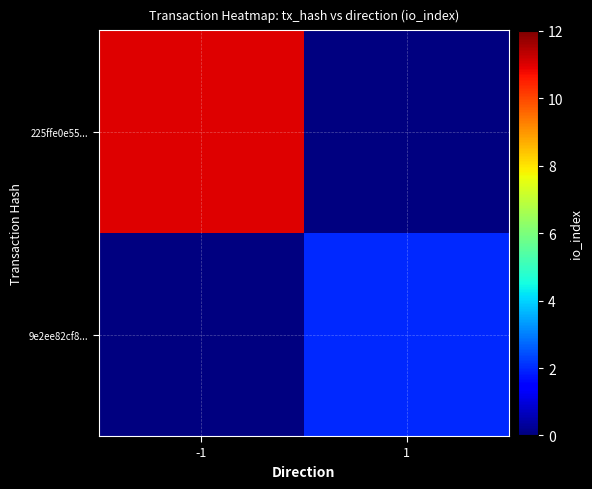

What is the minimum value shown in the chart?

2.0